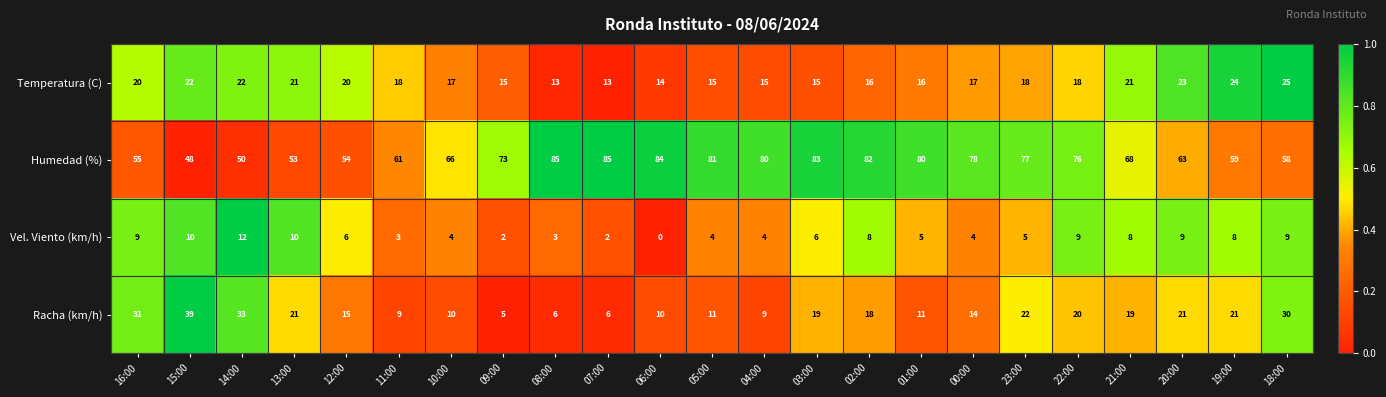

Is it true that Racha (km/h) equals 9 at 11:00?

True